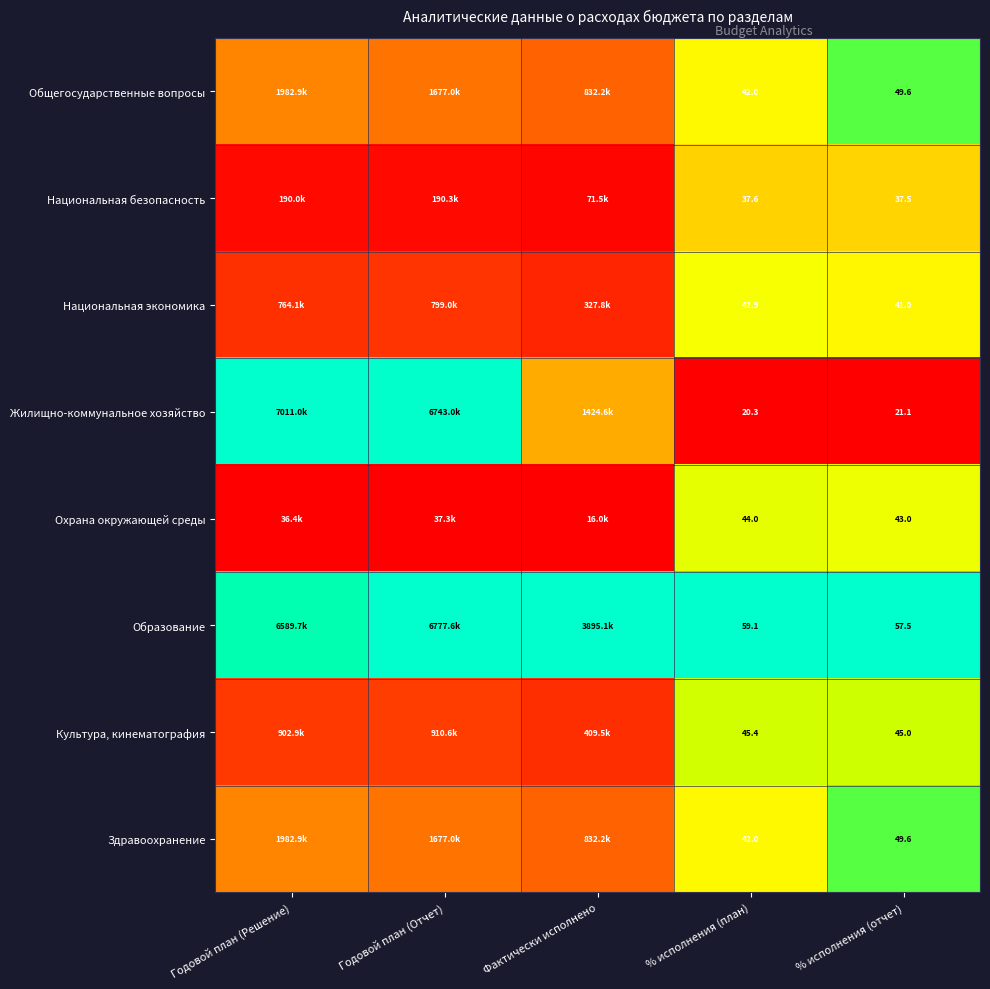

Is the value of Охрана окружающей среды at % исполнения (отчет) greater than the value of Национальная экономика at % исполнения (отчет)?

Yes